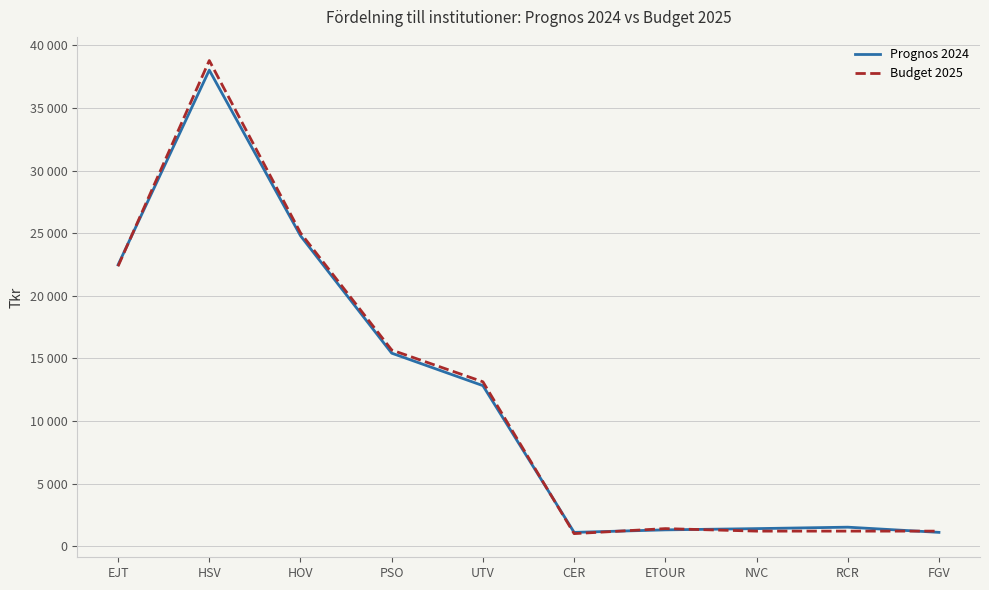

True or false: Prognos 2024 has more than 1 points higher than both neighbors.

True